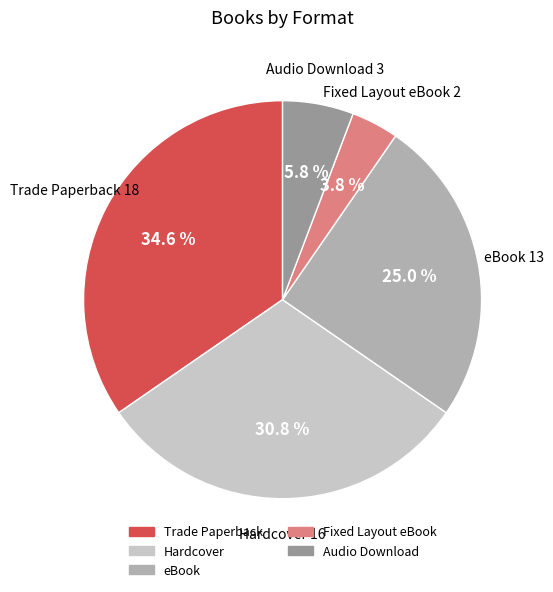

What is the total percentage of Trade Paperback and eBook?

59.6%